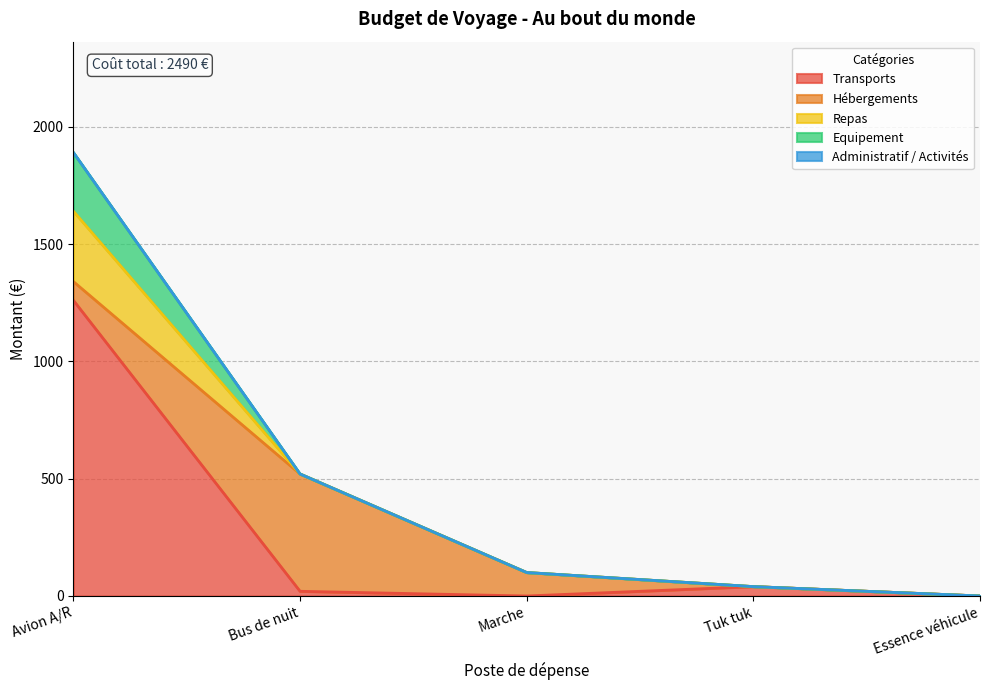

Is it true that Hébergements equals 309 at Avion A/R?

False